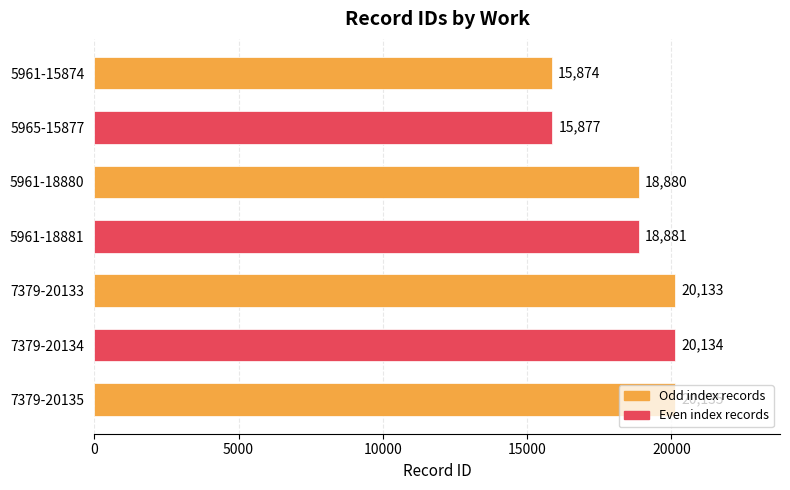

The chart shows a value of 5494 at 7379-20133. True or false?

False